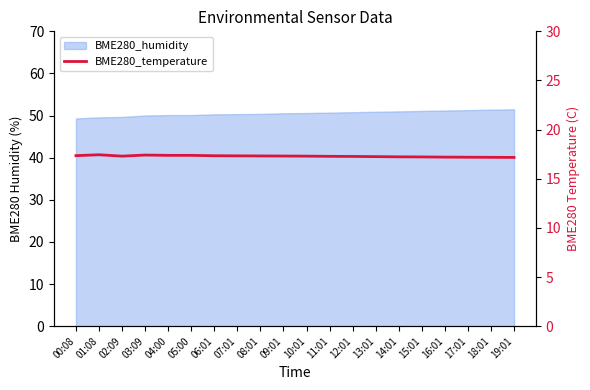

Approximately how many times larger is the value at 09:01 compared to 01:08?

1.0